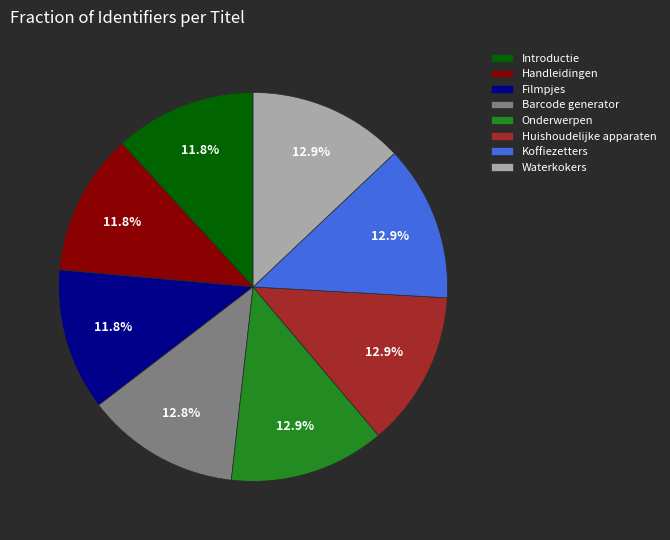

Is the sum of Waterkokers and Introductie greater than half?

No